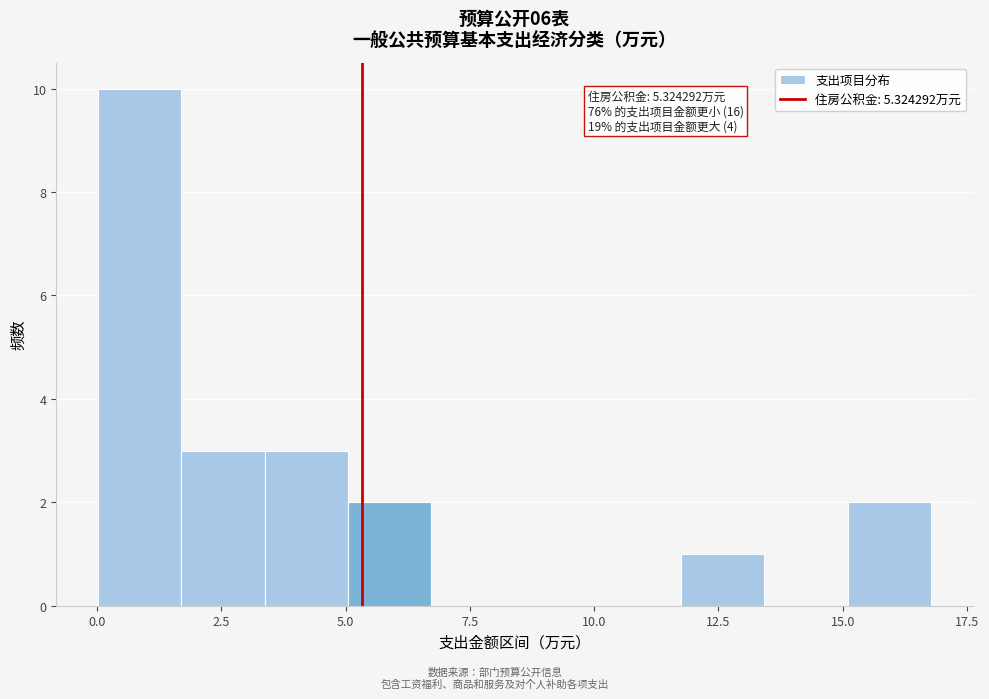

Around what value on the x-axis is the tallest bar? Give the approximate position of its centre, as read against the axis.

1.0